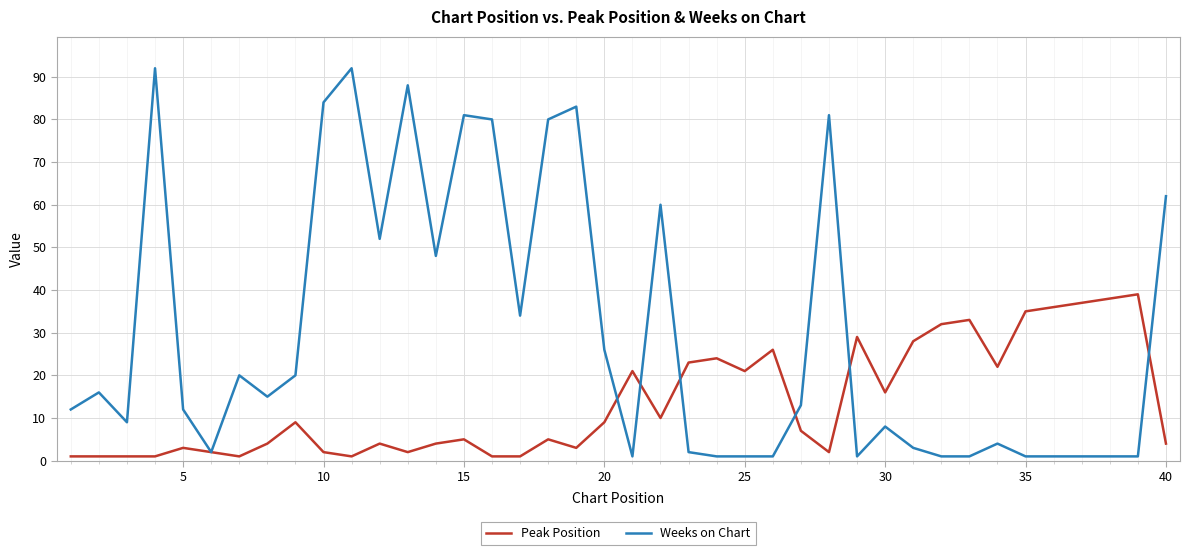

Rank the series by their average value, from highest to lowest.

Weeks on Chart, Peak Position